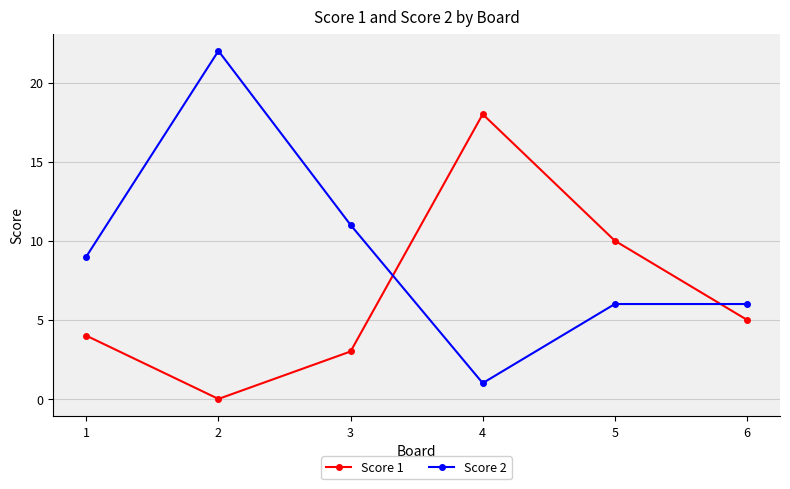

At 1, list the series in order from smallest to largest.

Score 1, Score 2